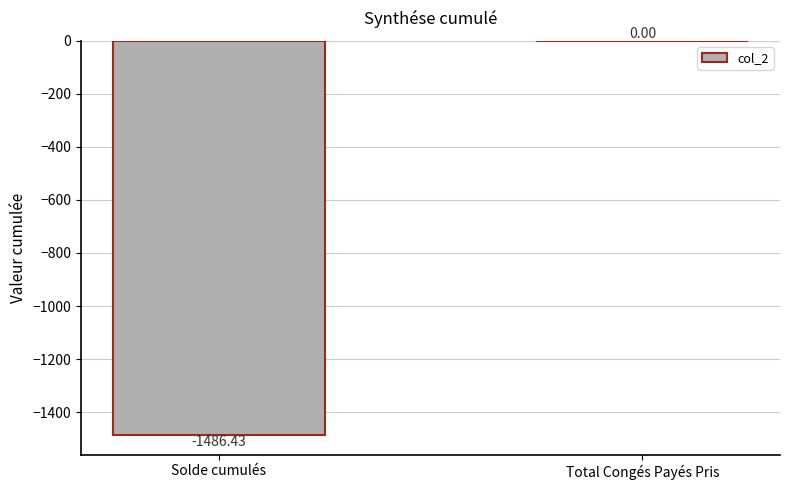

What is the change in value from Solde cumulés to Total Congés Payés Pris?

+1486.4